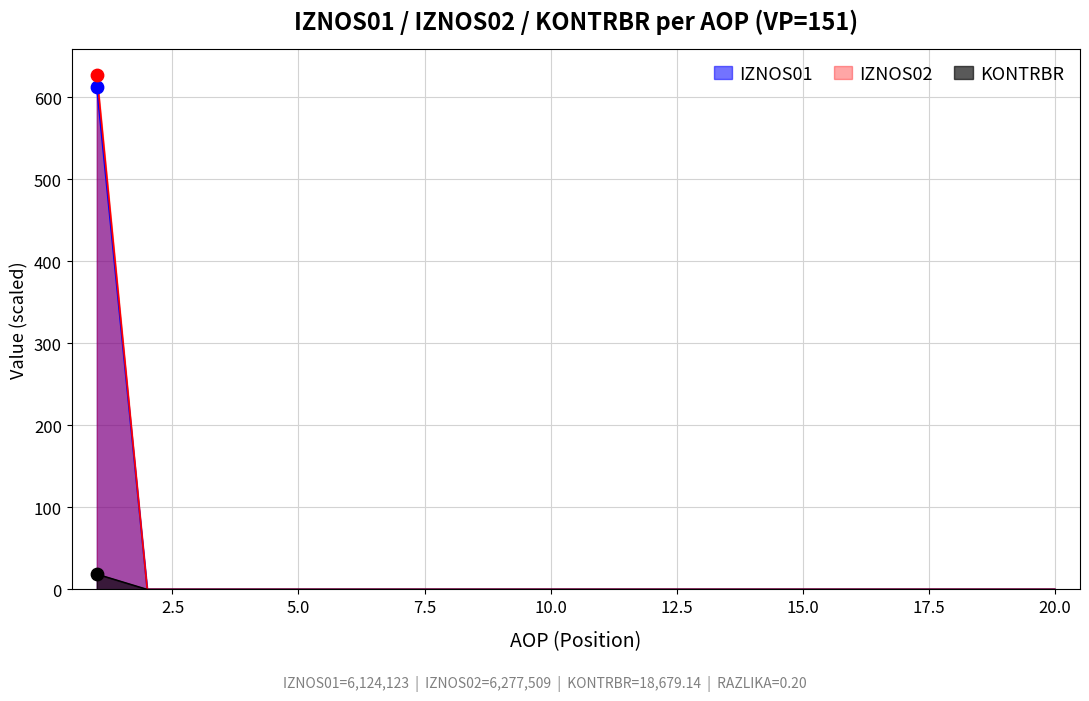

Is the value of KONTRBR at 14 greater than the value of IZNOS01 at 14?

No